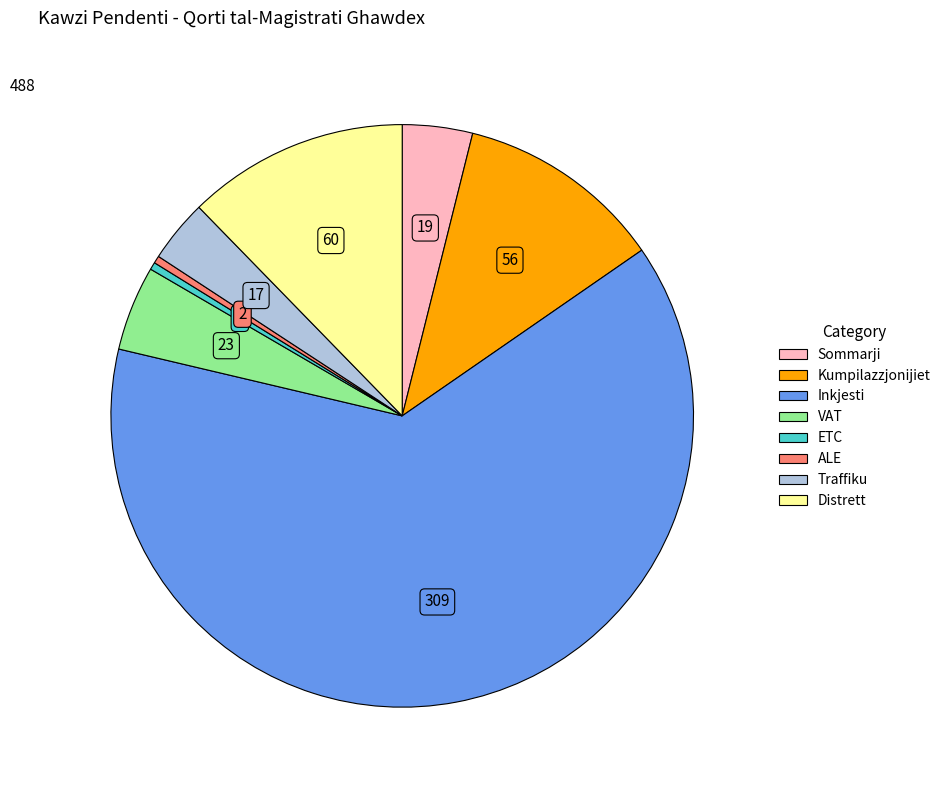

Is the sum of Kumpilazzjonijiet and ALE greater than half?

No